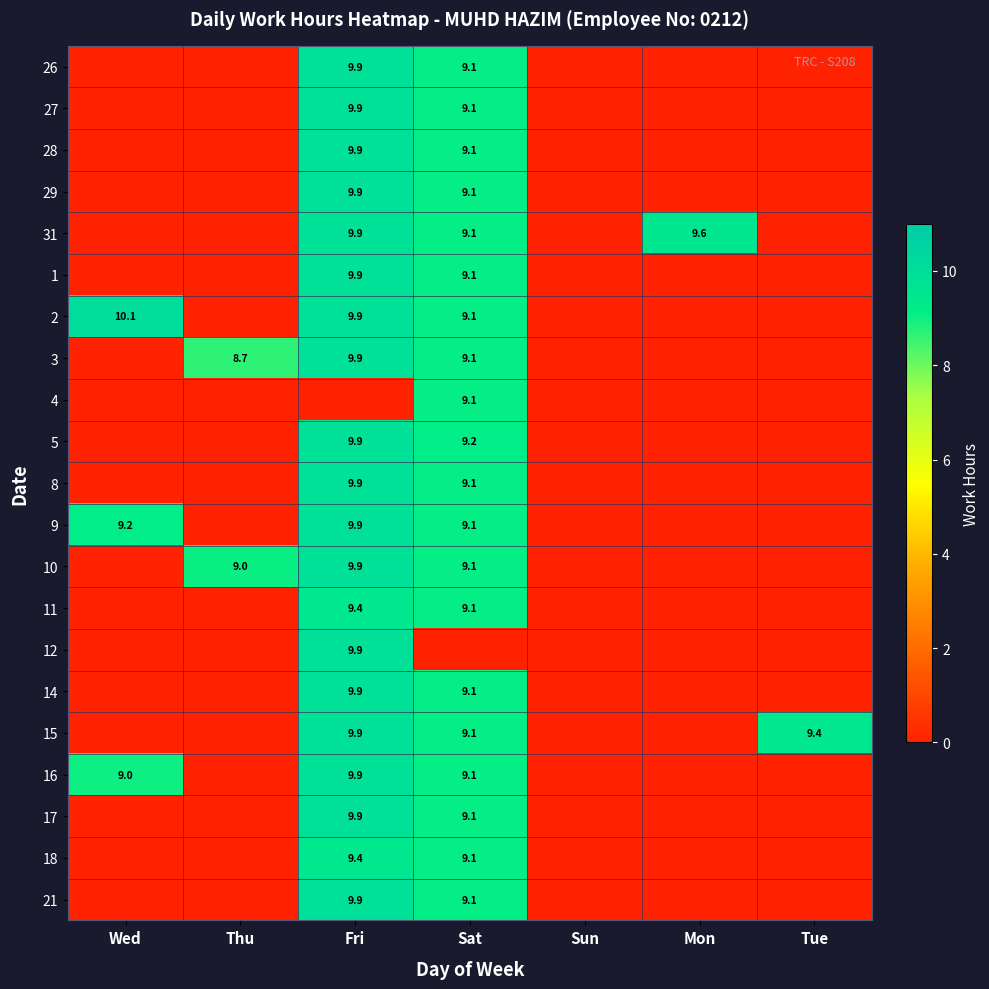

At how many categories does at least one series exceed 0?

6